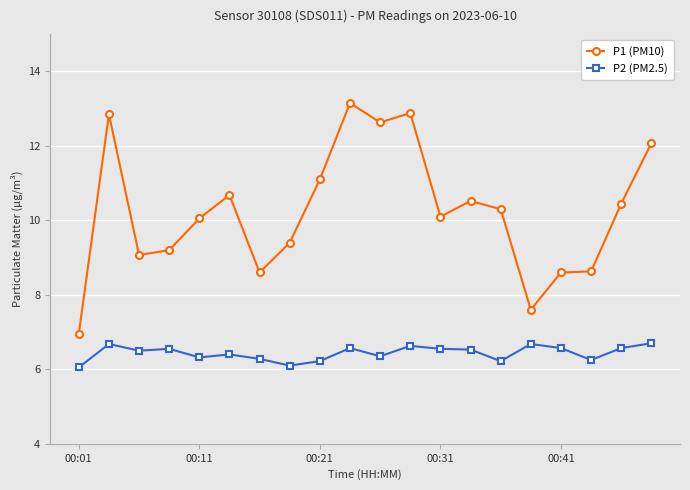

Which series has the largest range (max minus min)?

P1 (PM10)